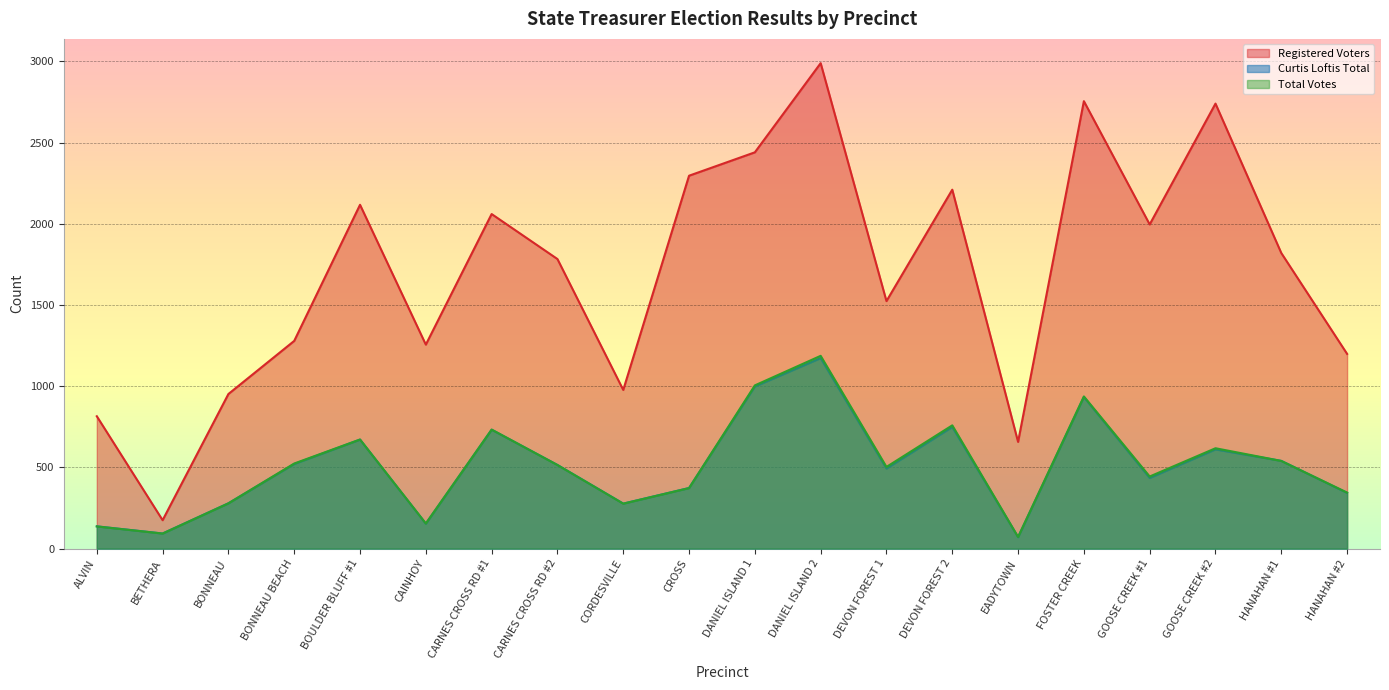

Is it true that Curtis Loftis Total equals 301 at FOSTER CREEK?

False